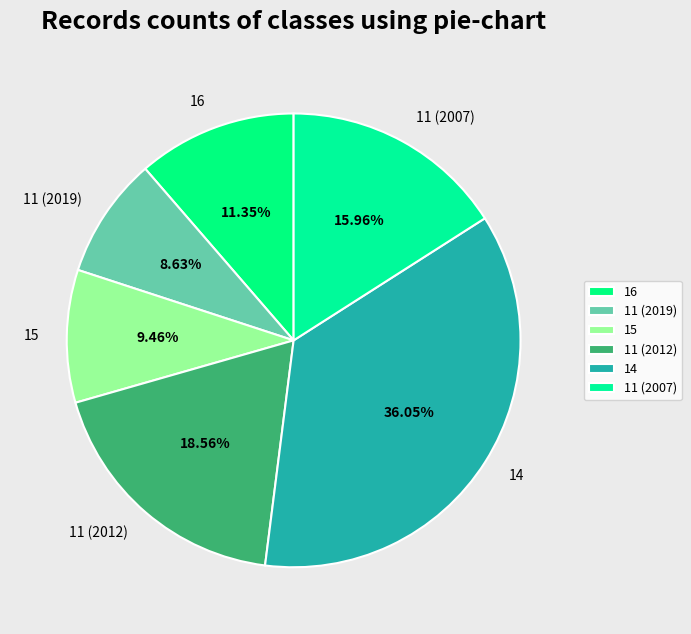

Which has a higher value, 11 (2012) or 14?

14